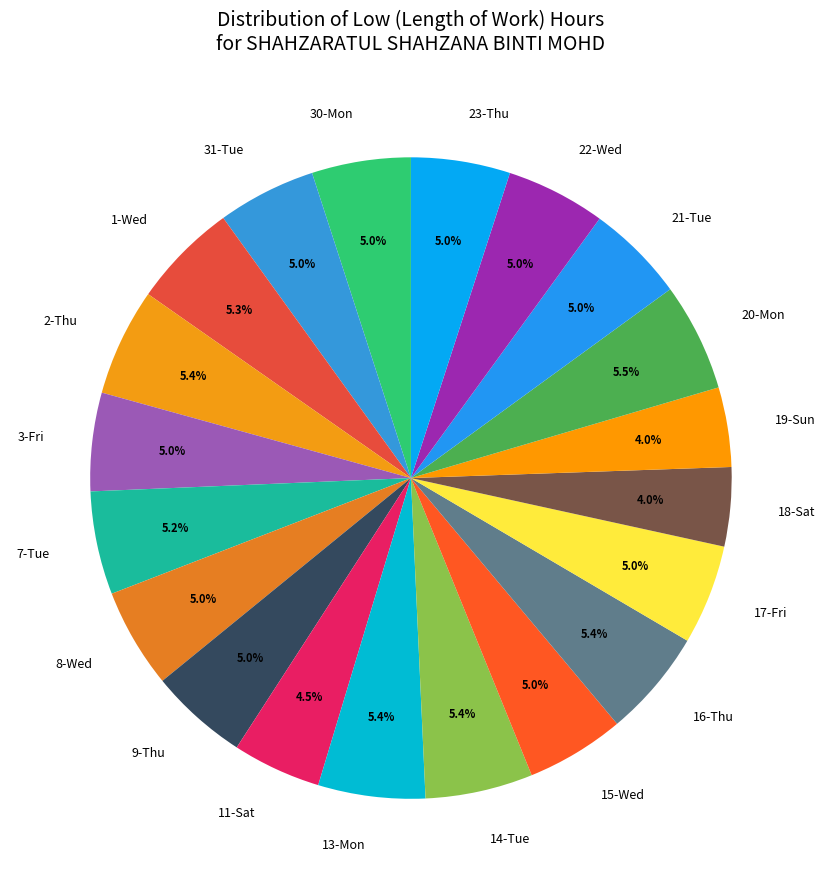

To the nearest percent, what is the combined percentage of 9-Thu and 1-Wed?

10%